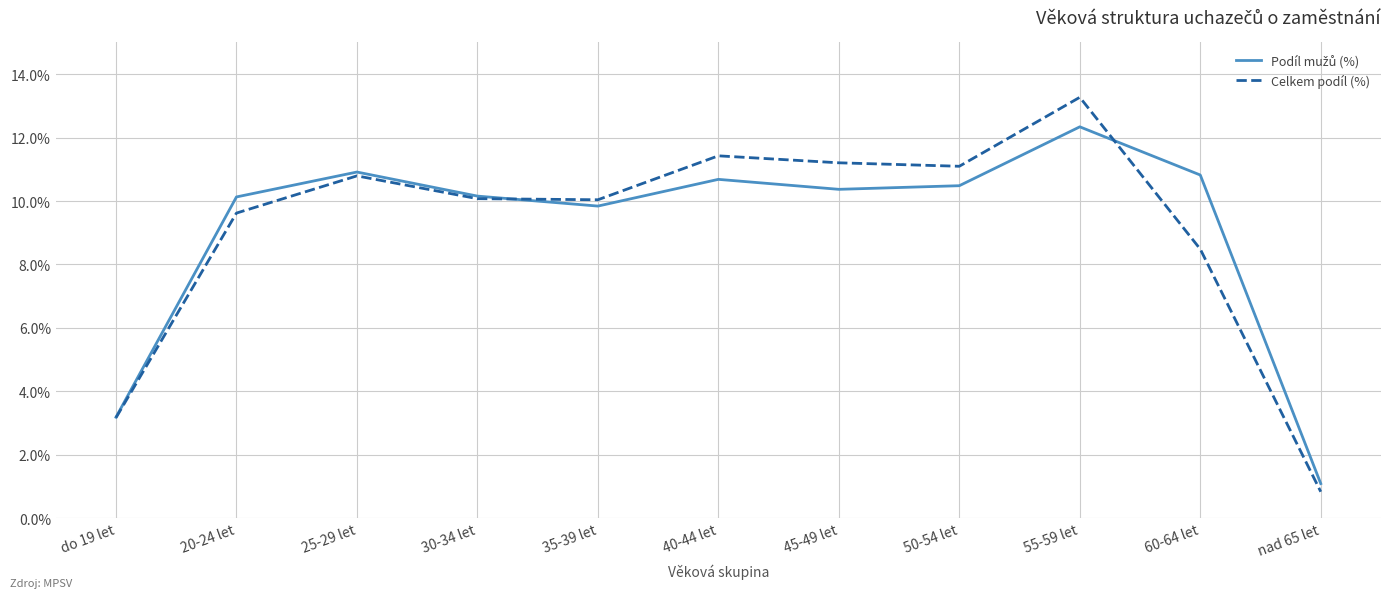

What is the greatest value displayed?

13.3